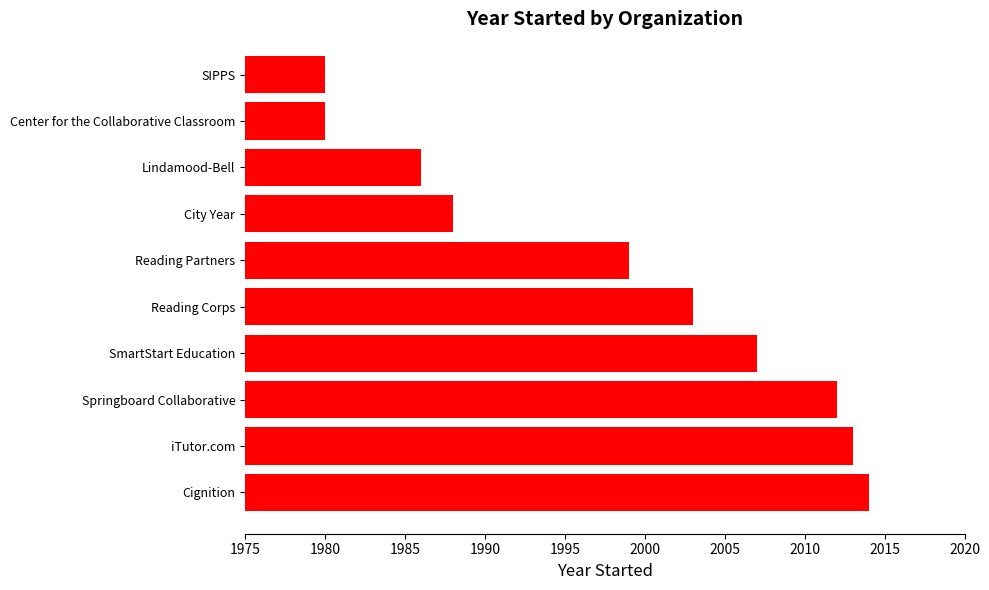

What is the ratio of the value at SIPPS to the value at iTutor.com?

1.0